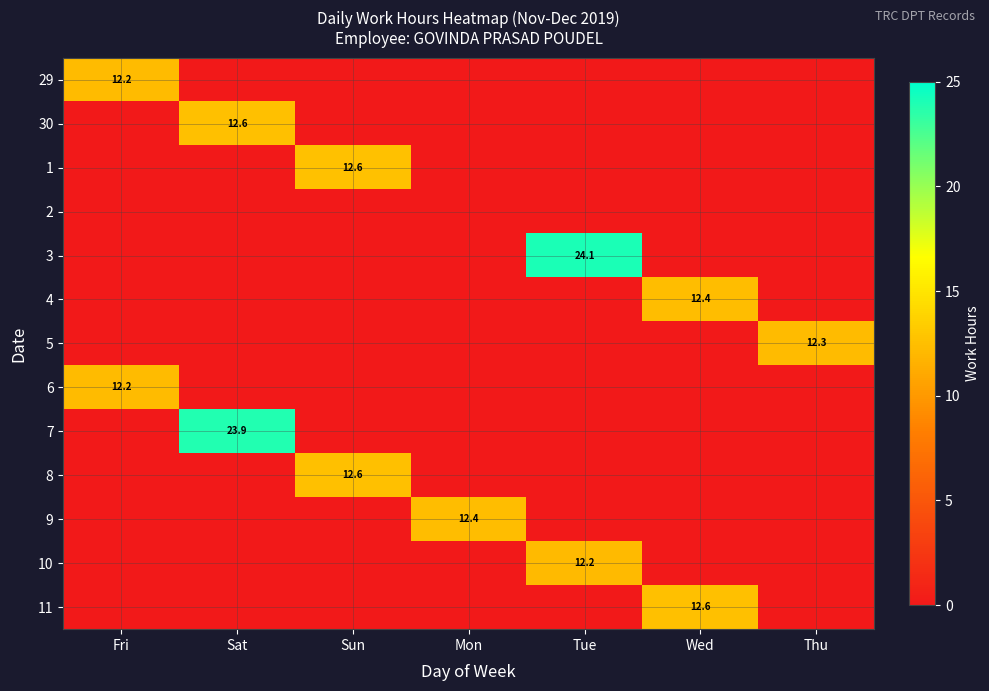

What is the difference between the highest and lowest values at Mon?

12.4